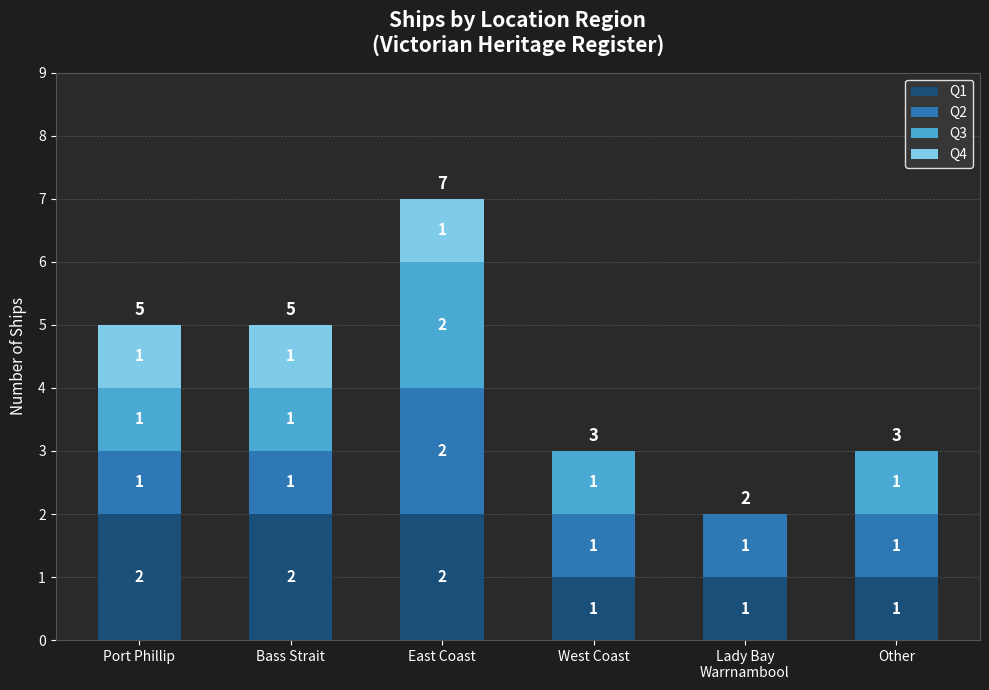

The Q1 series shows 3 at Port Phillip. True or false?

False